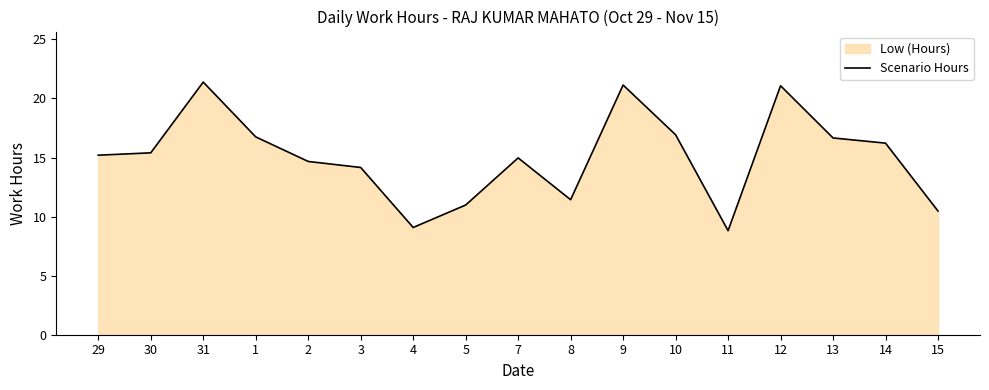

Which label corresponds to the largest value in the chart?

31